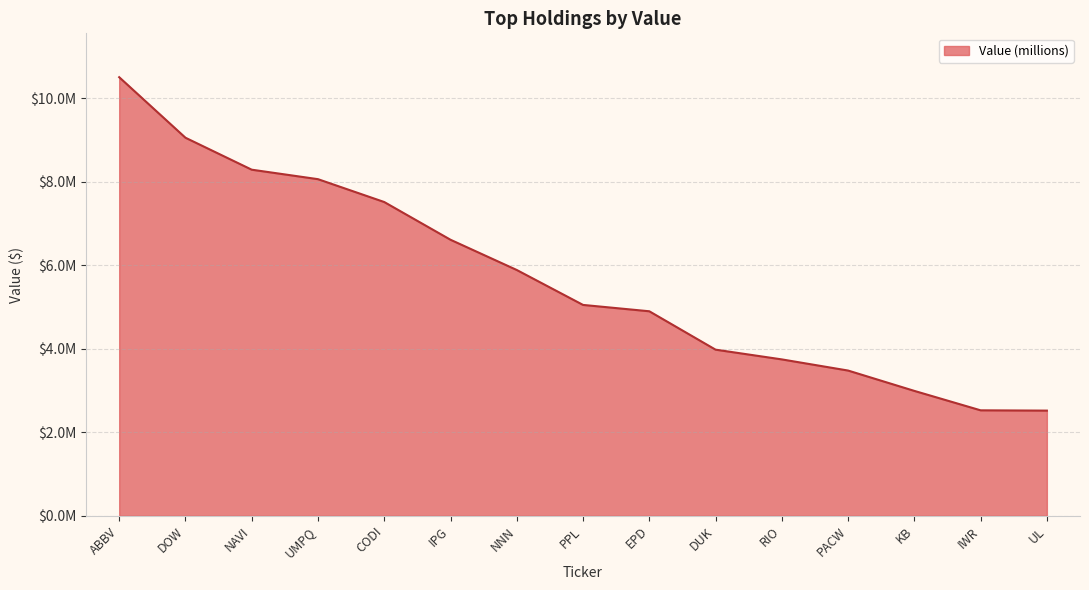

True or false: the data shows 5048000 at PPL.

True